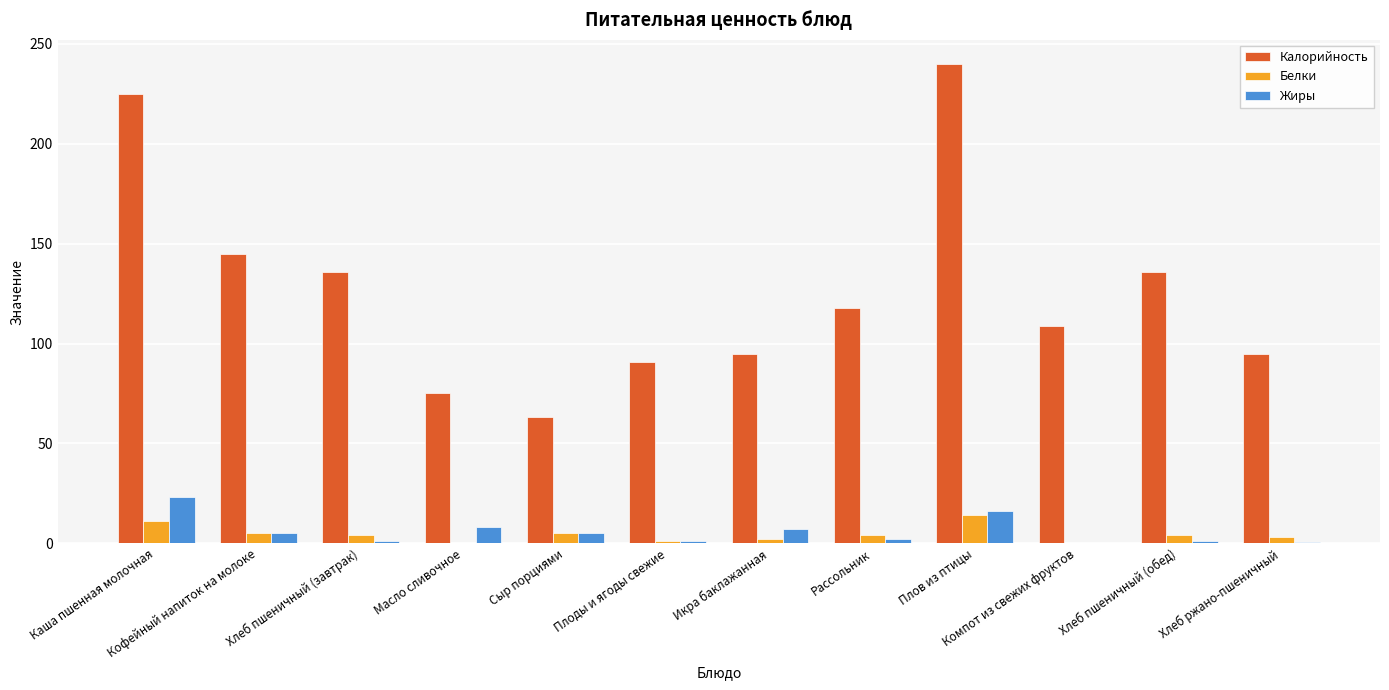

Which series has the largest range (max minus min)?

Калорийность